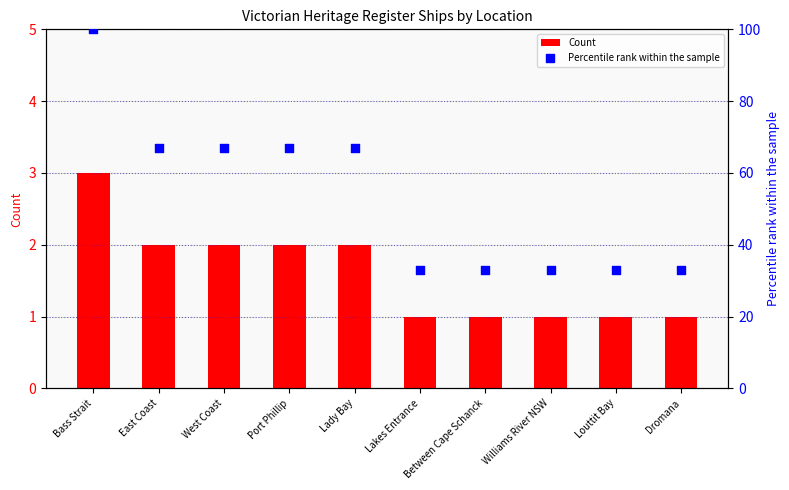

Which series reaches the minimum Y coordinate?

Count